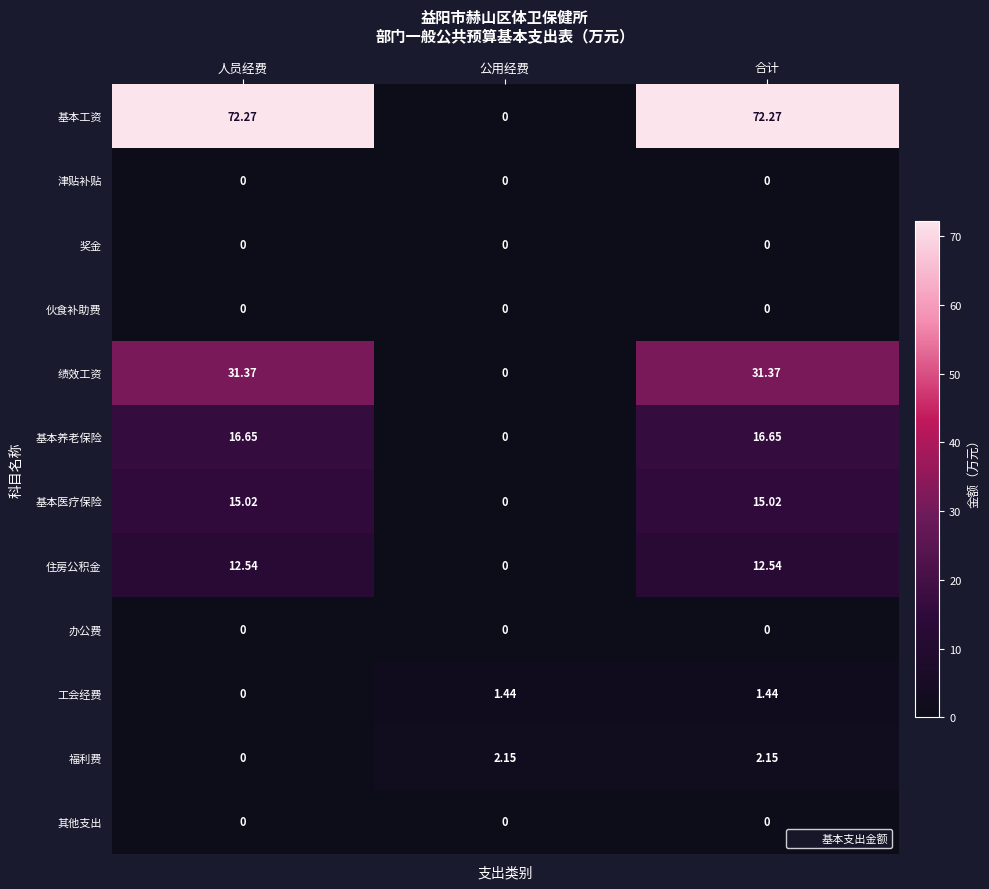

Which series has the largest range (max minus min)?

基本工资